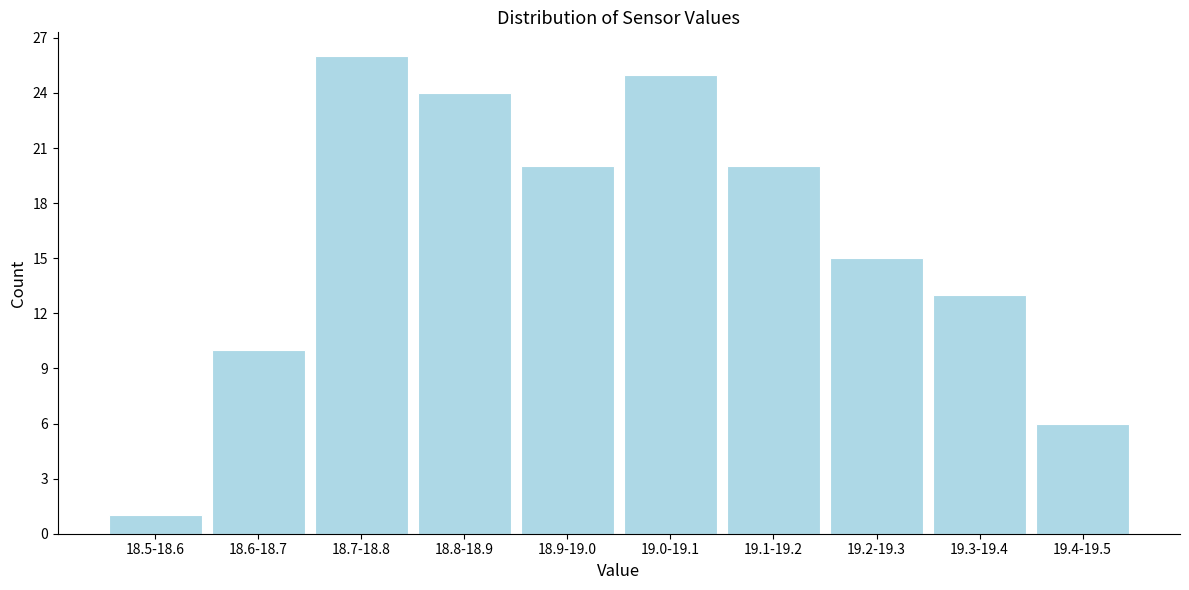

Reading left to right, extract all data points from this chart.

1	10	26	24	20	25	20	15	13	6